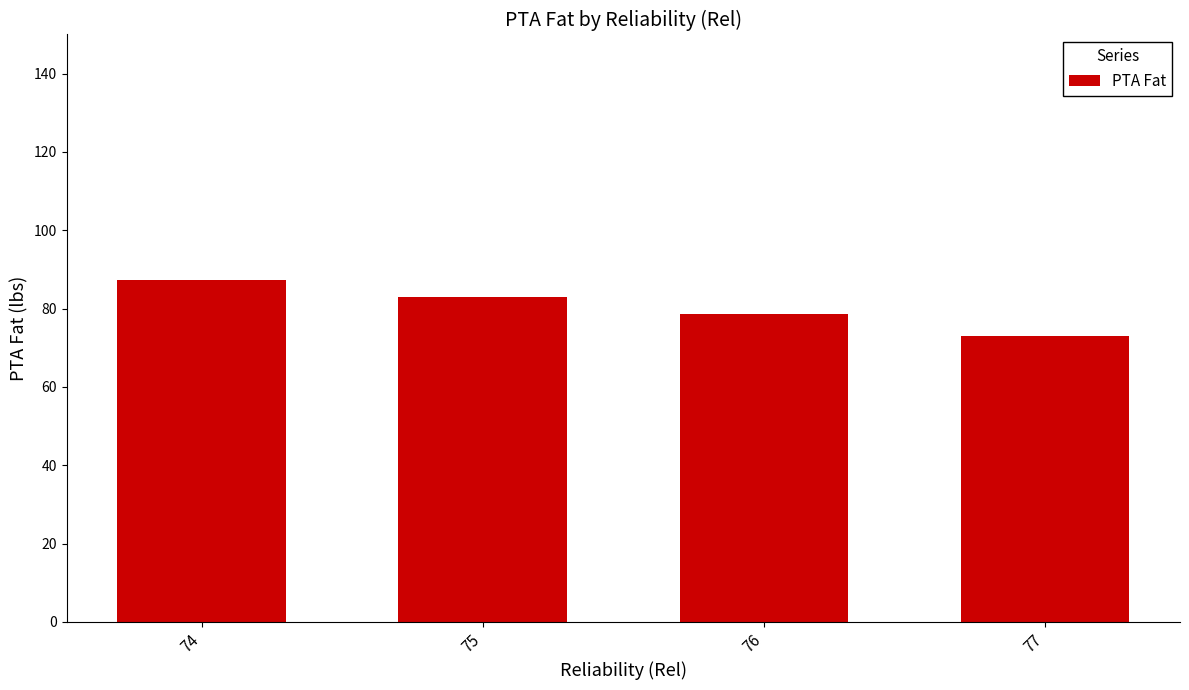

Reading left to right, extract all data points from this chart.

74=87.2	75=83.1	76=78.7	77=73.0